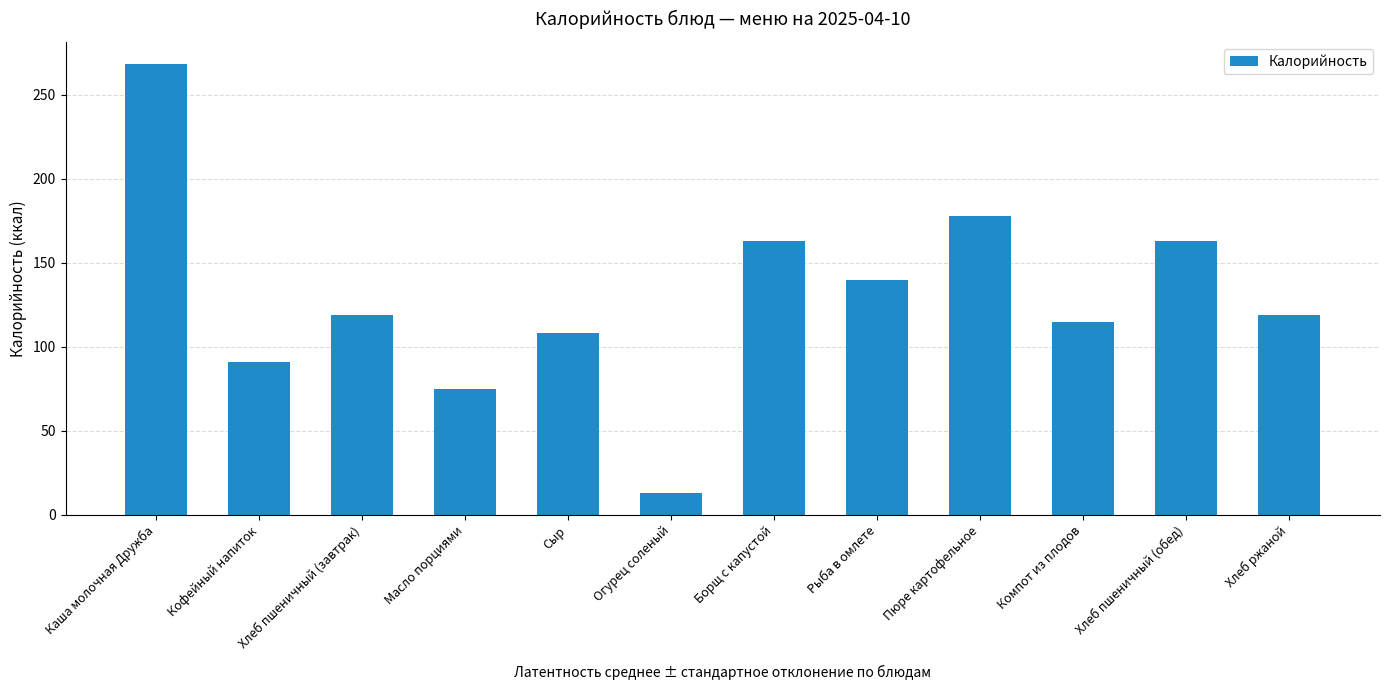

Where is the data nearest to the value 140?

Рыба в омлете